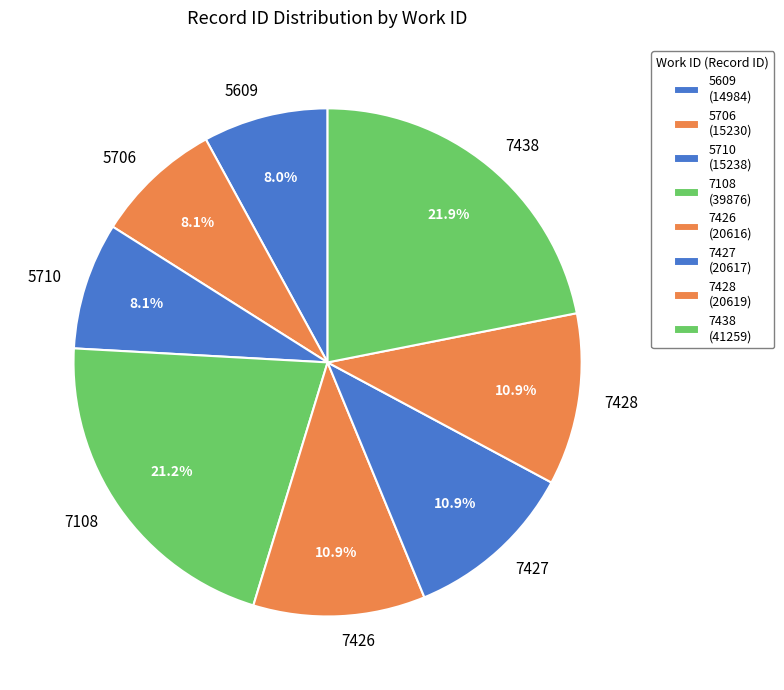

Combined, do 5710 and 5609 account for over 50%?

No